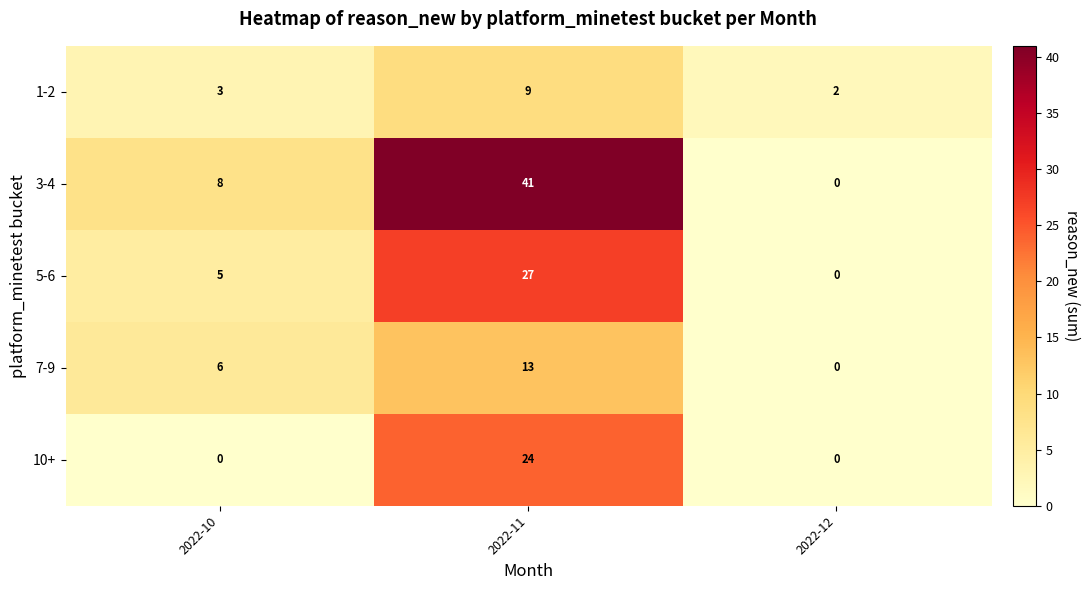

Which series has the widest spread of values?

3-4